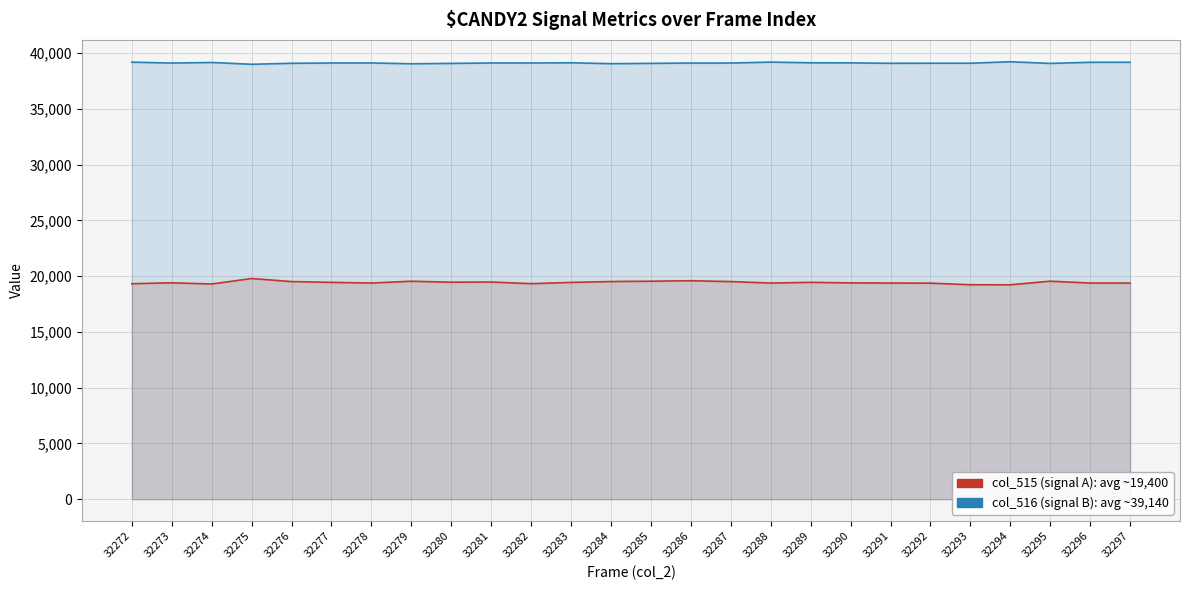

Read the col_515 (signal A) value at 32287, to the nearest 50.

19500